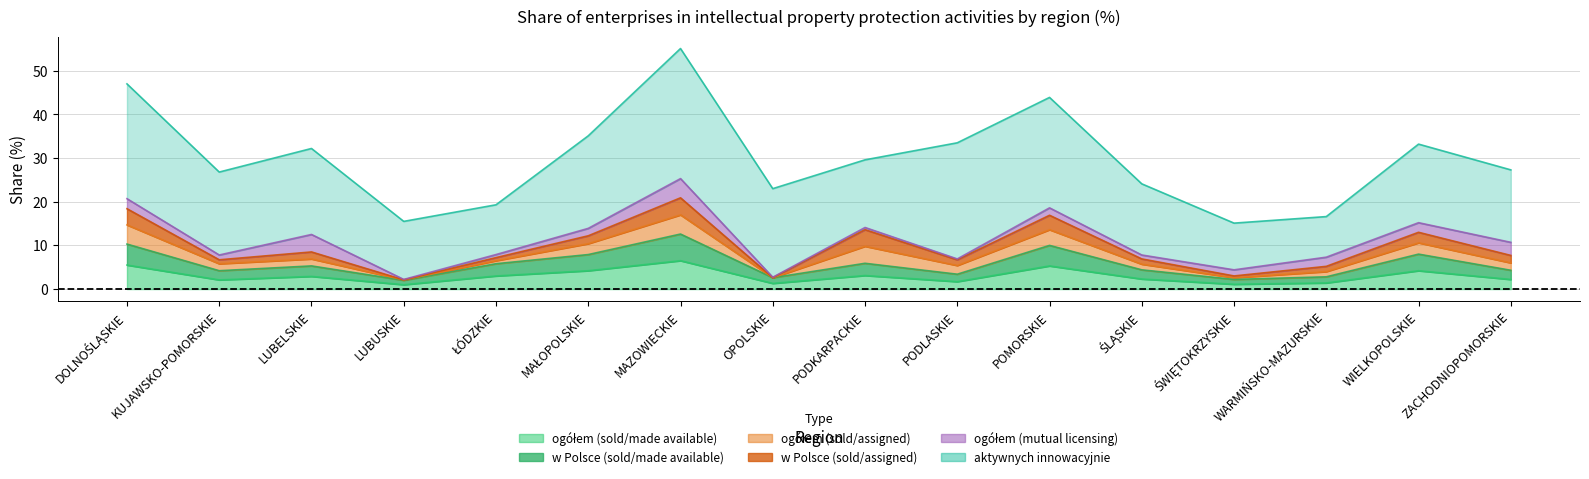

Between which two adjacent categories do ogółem (mutual licensing) and ogółem (sold/made available) first intersect?

KUJAWSKO-POMORSKIE and LUBELSKIE